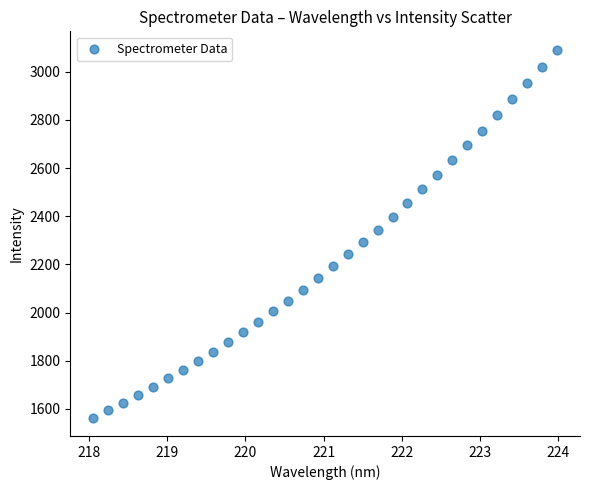

What is the range of X values (max minus min)?

5.9